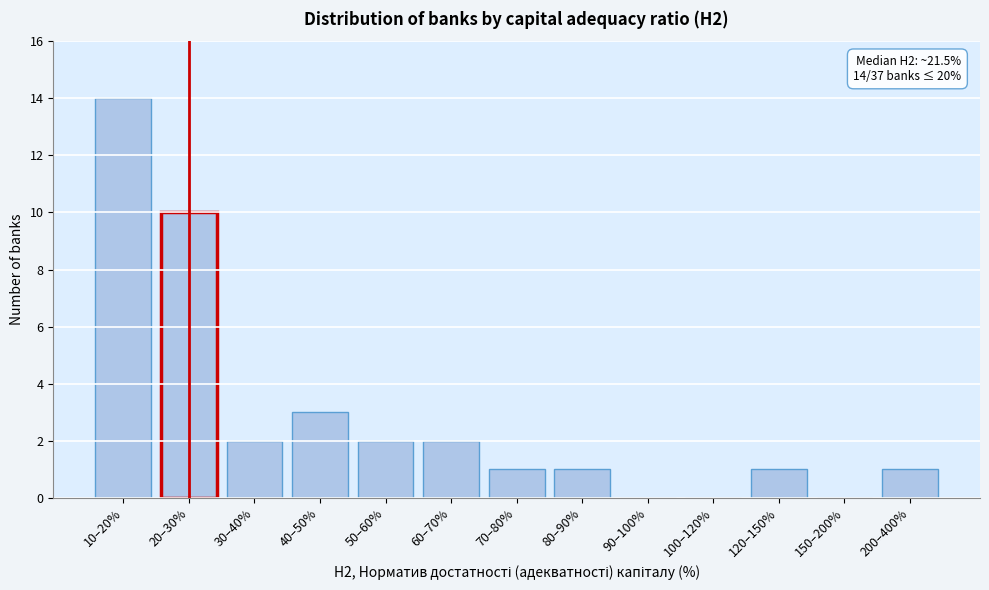

Reading right to left, what are all the values shown in this chart?

200–400%=1	150–200%=0	120–150%=1	100–120%=0	90–100%=0	80–90%=1	70–80%=1	60–70%=2	50–60%=2	40–50%=3	30–40%=2	20–30%=10	10–20%=14